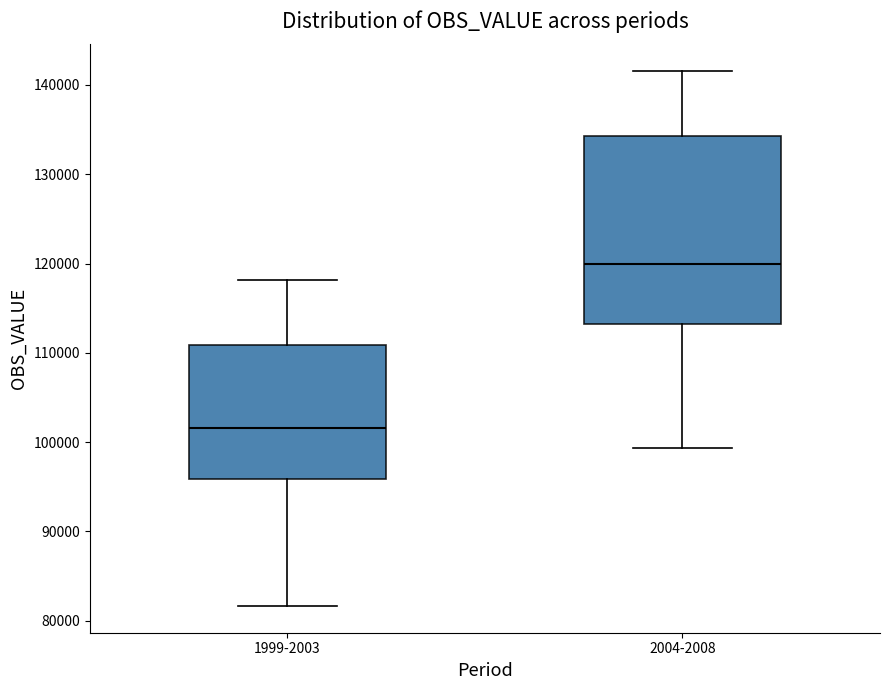

Reading left to right, read every box against the y-axis: the position of its median line, the range the box covers, and the ends of its whiskers. The values are not printed on the chart, so give them approximately, as read against the axis.

1999-2003: median 102000, box 96000 to 111000, whiskers 82000 to 118000
2004-2008: median 120000, box 113000 to 134000, whiskers 99000 to 142000